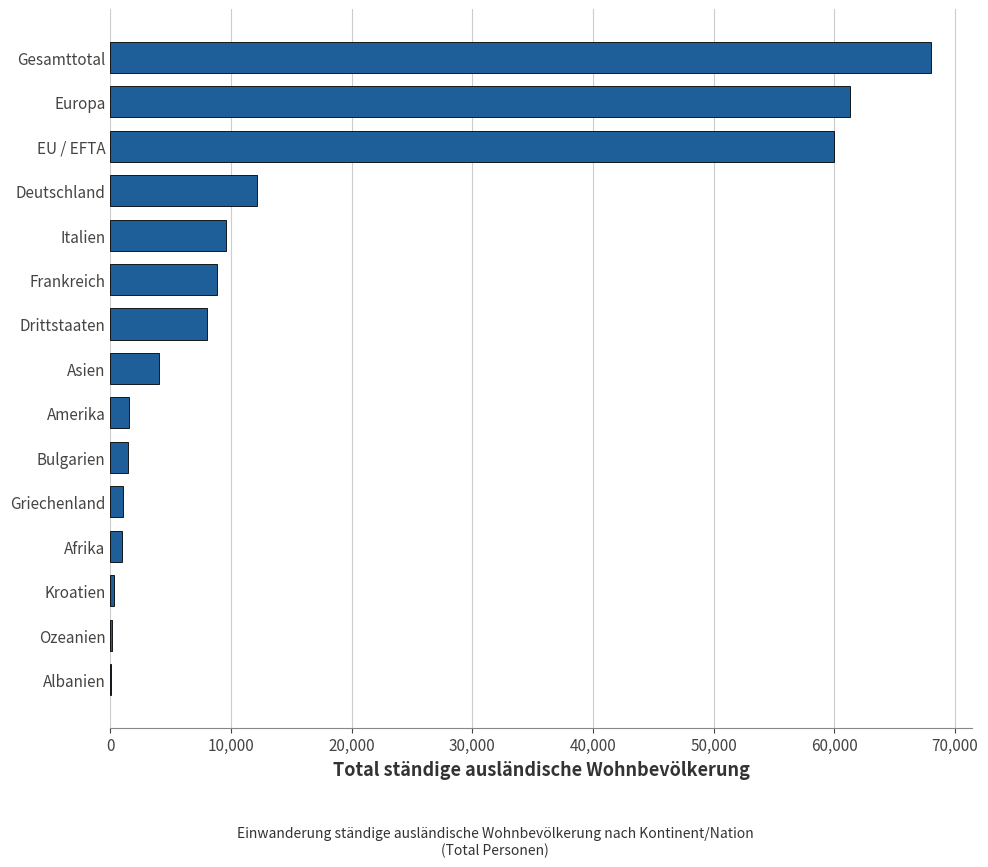

What is the sum of the values at Deutschland and Drittstaaten?

20255